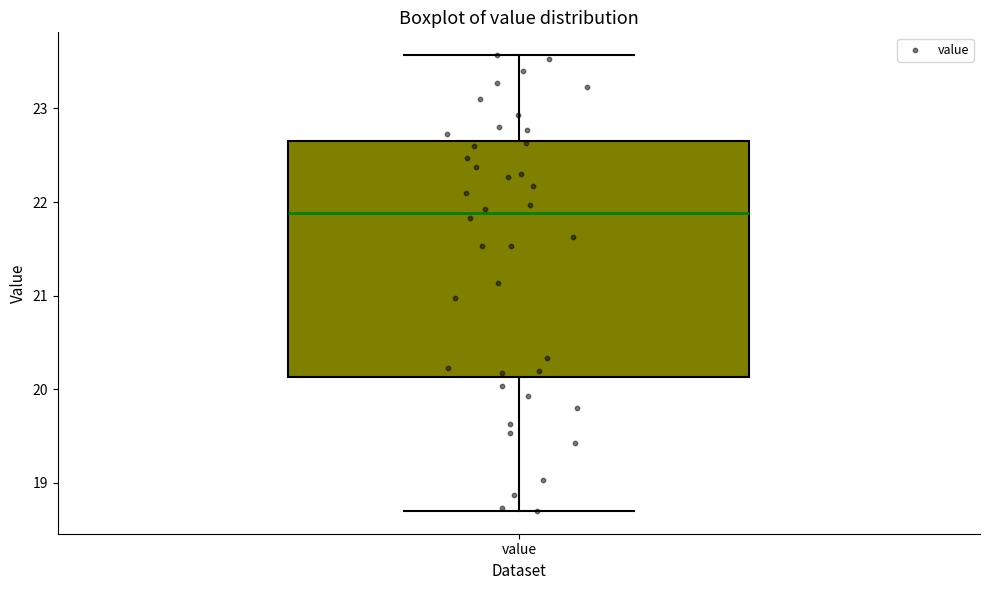

Where is the lower edge of the box for value on the y-axis? The values are not printed on the chart, so give them approximately, as read against the axis.

20.1